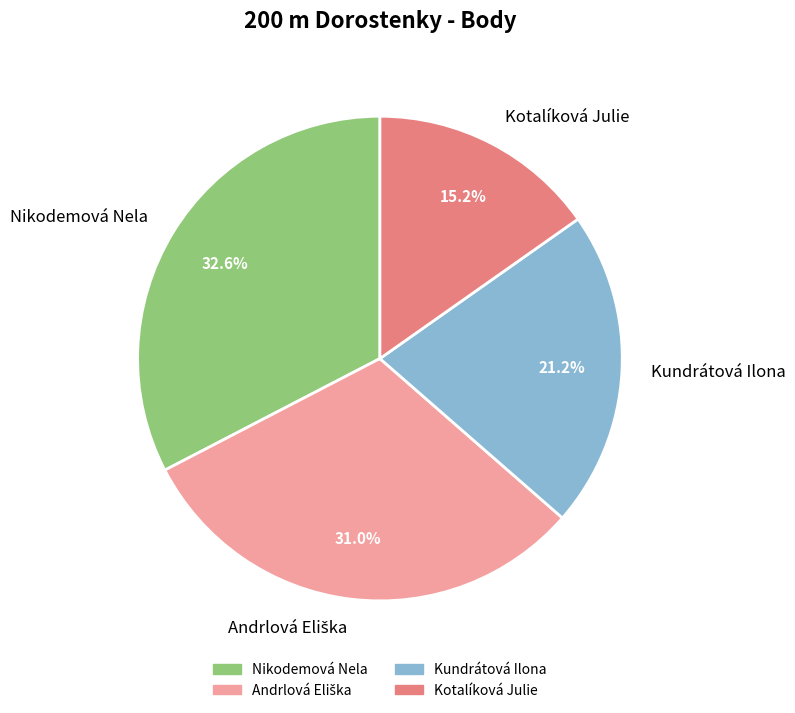

What percentage is the Kundrátová Ilona slice, to the nearest percent?

21%